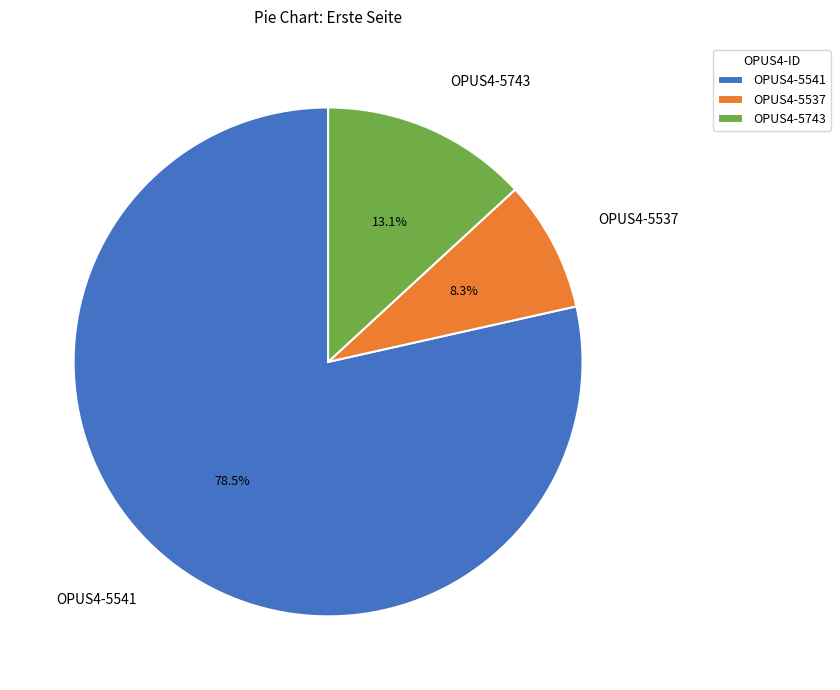

Which category has the biggest portion of the pie?

OPUS4-5541